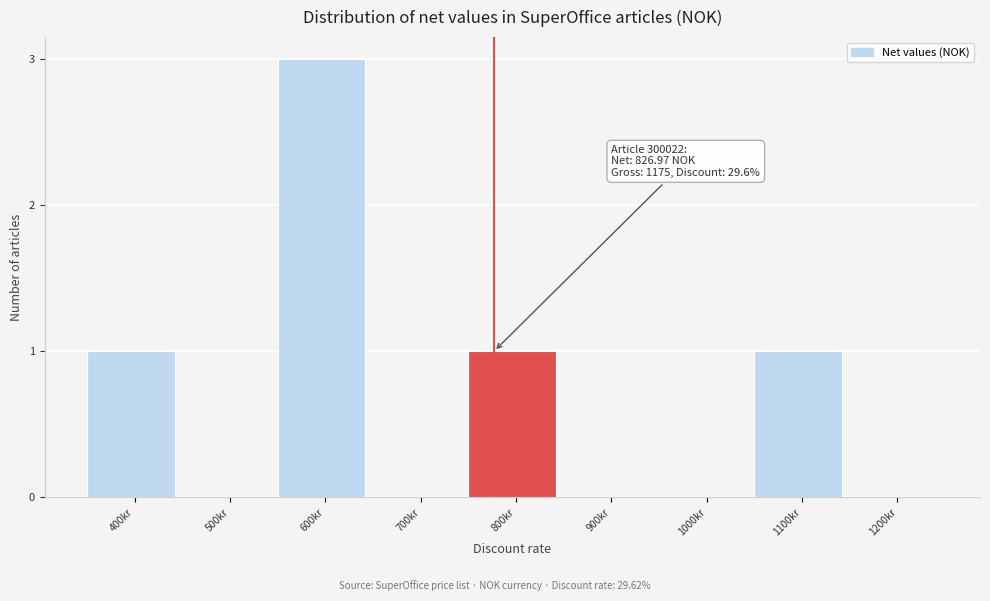

What is the maximum value shown in the chart?

3